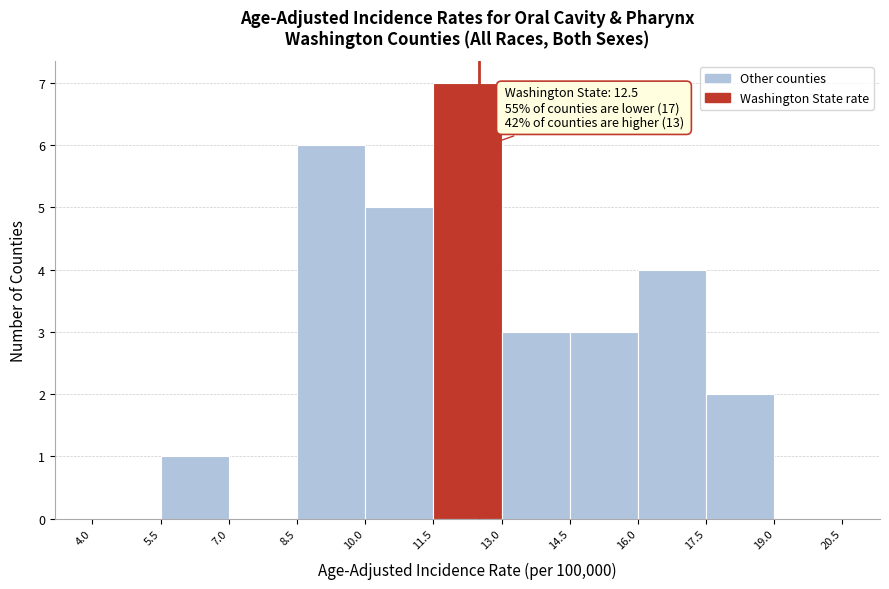

Which range on the x-axis has the tallest bar?

11.5 to 13.0